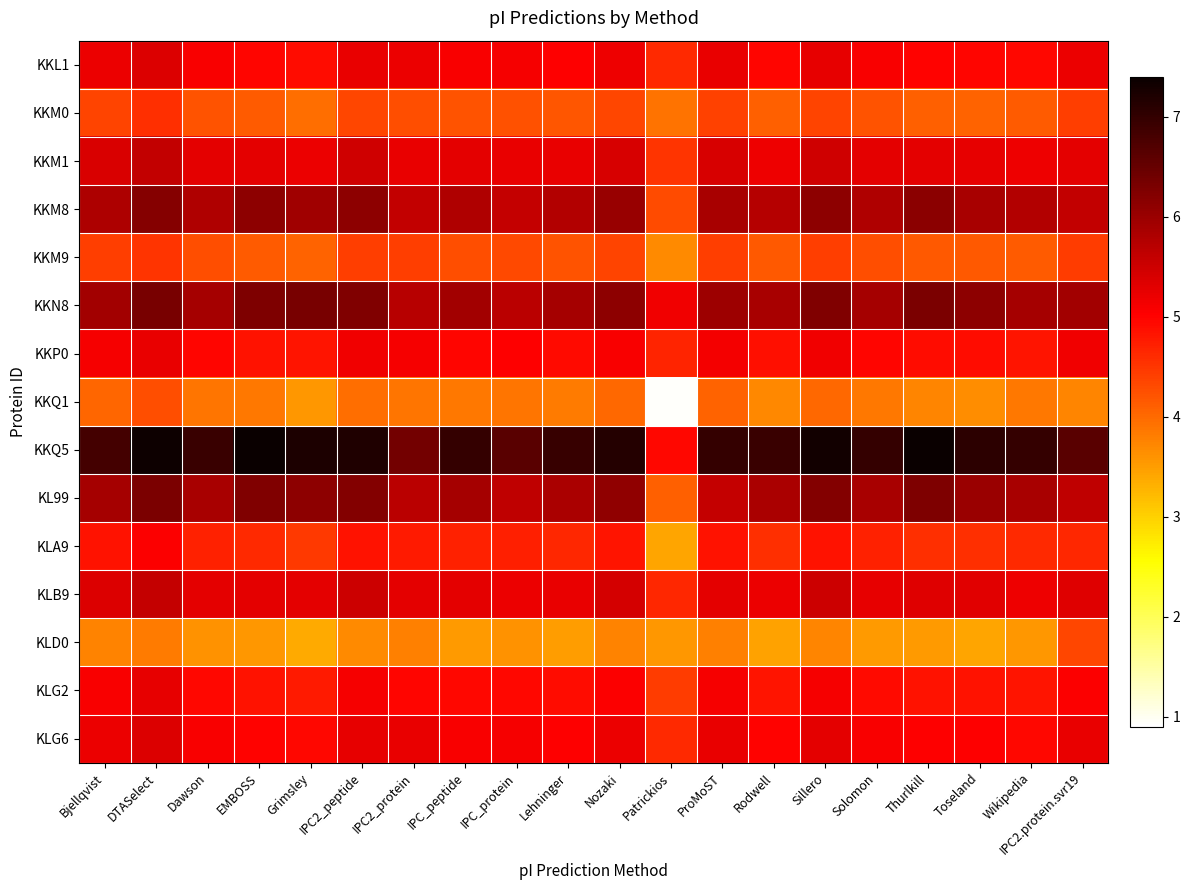

How many categories are shown in the chart?

20